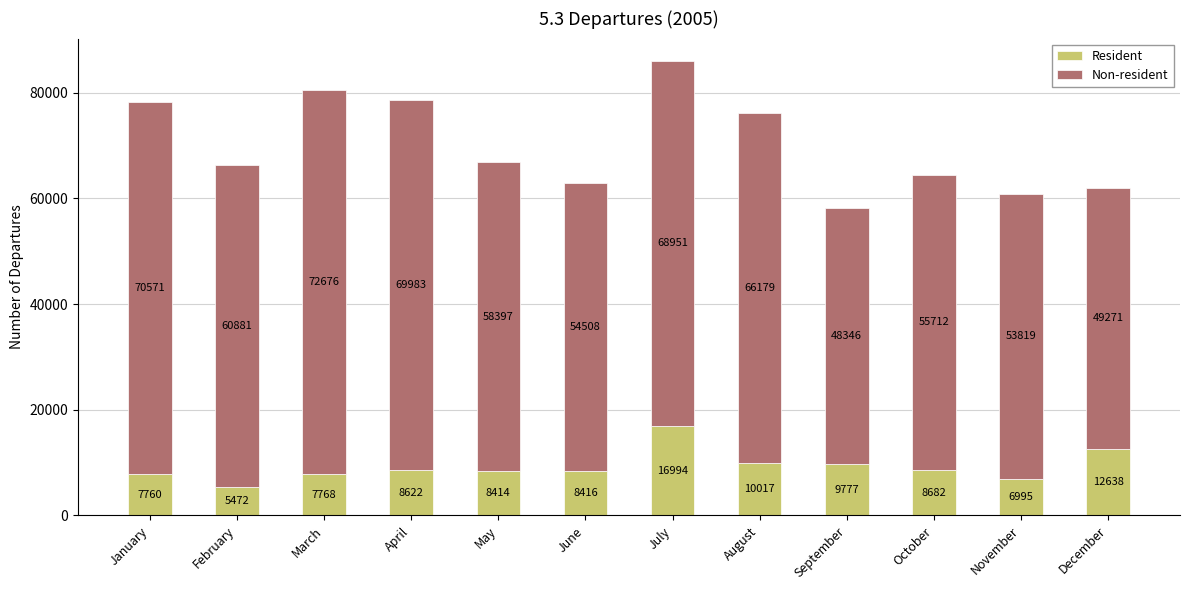

At which category is the sum across all series the highest?

July